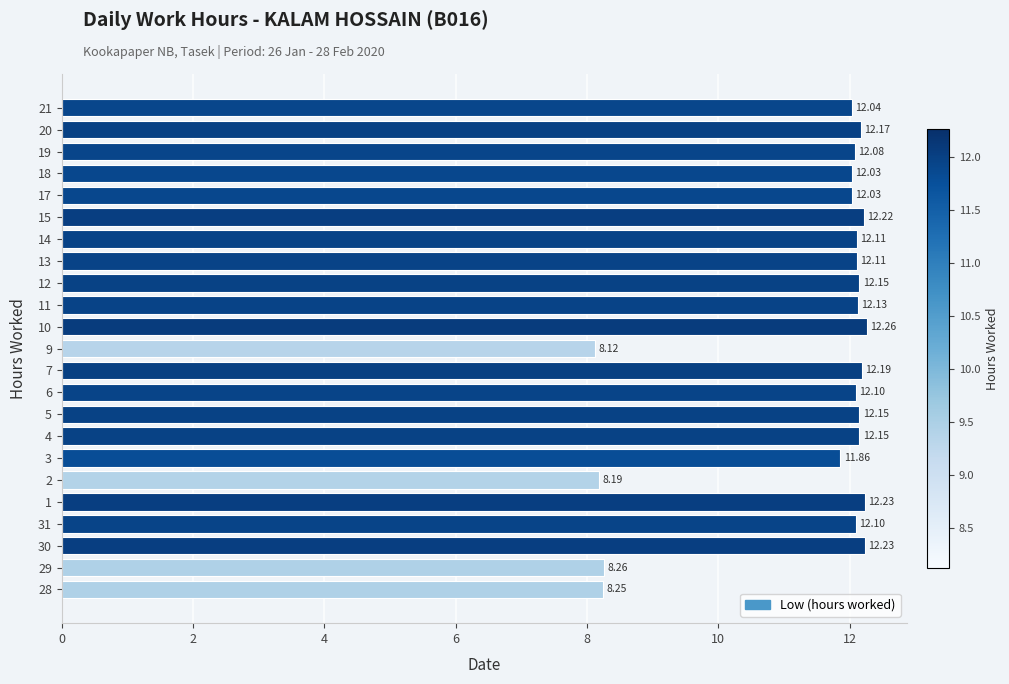

How many values exceed 12?

18